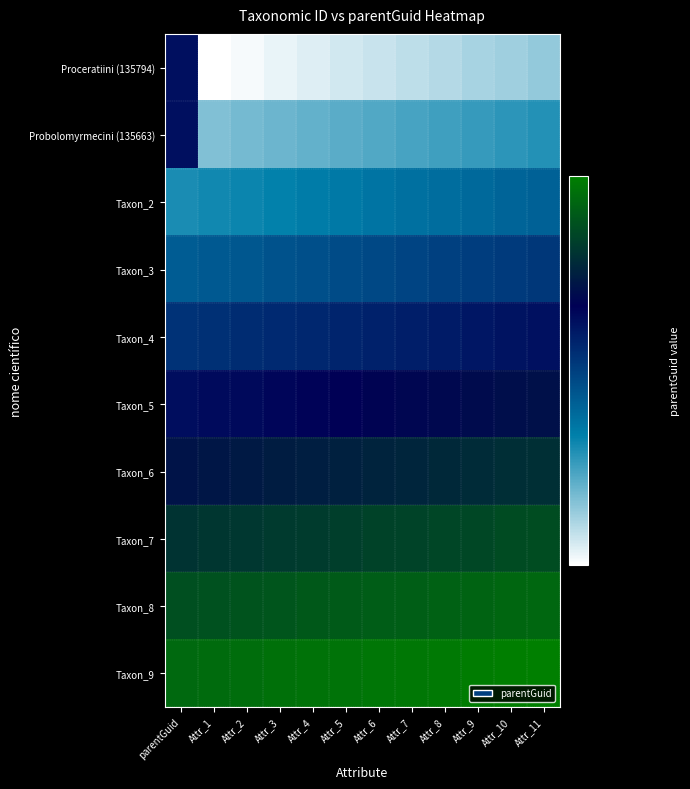

Which category has the highest value across all series?

Attr_11